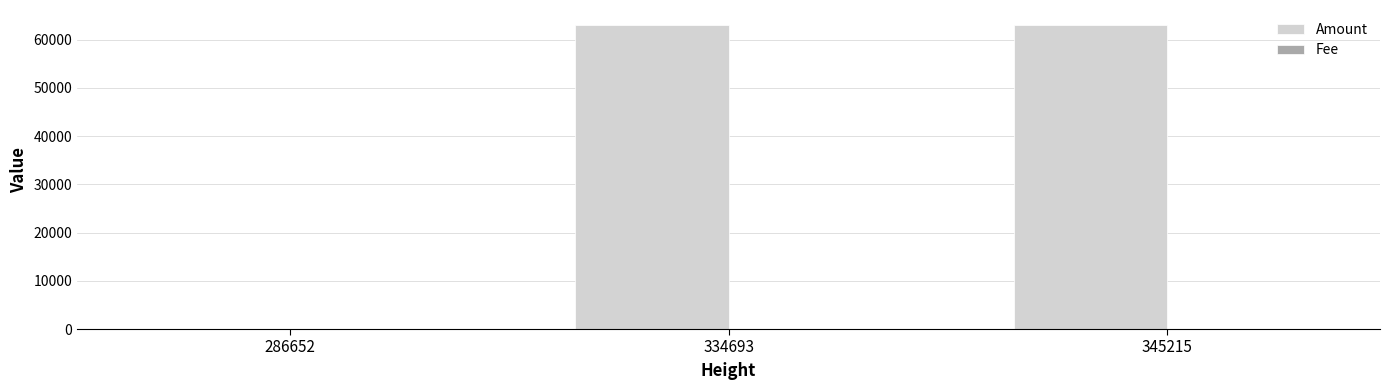

Between 286652 and 345215, which series saw the biggest shift?

Amount